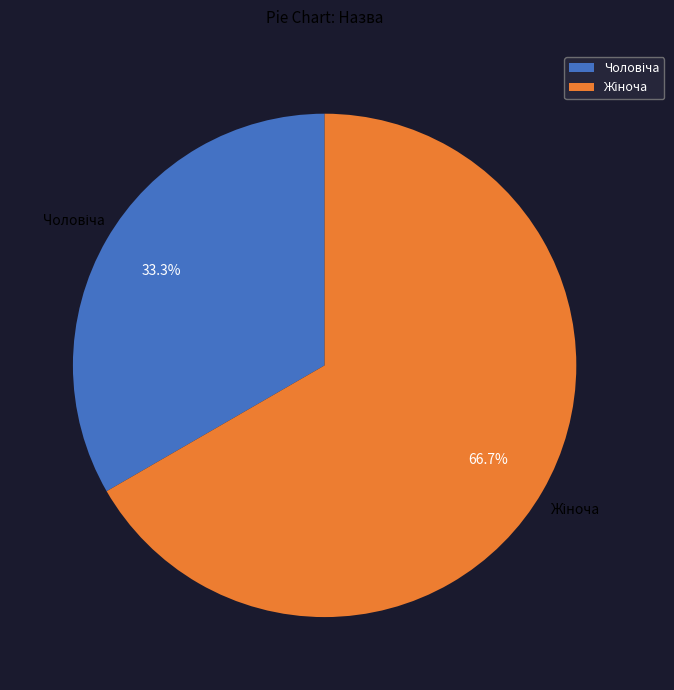

Is there any slice that represents more than half of the pie?

Yes